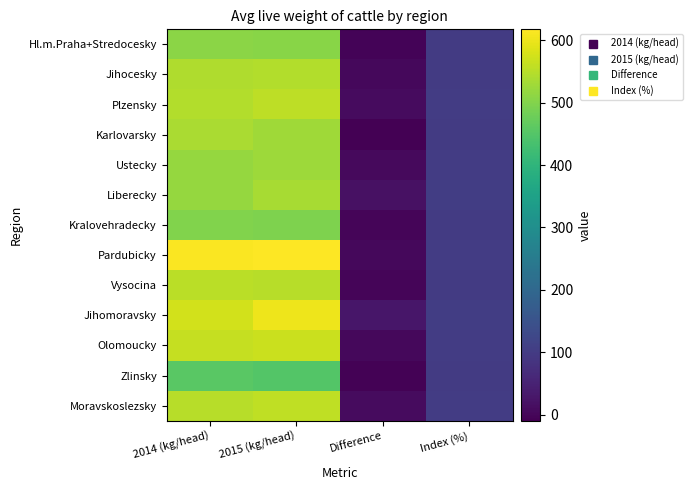

Count the number of data series in this chart.

13